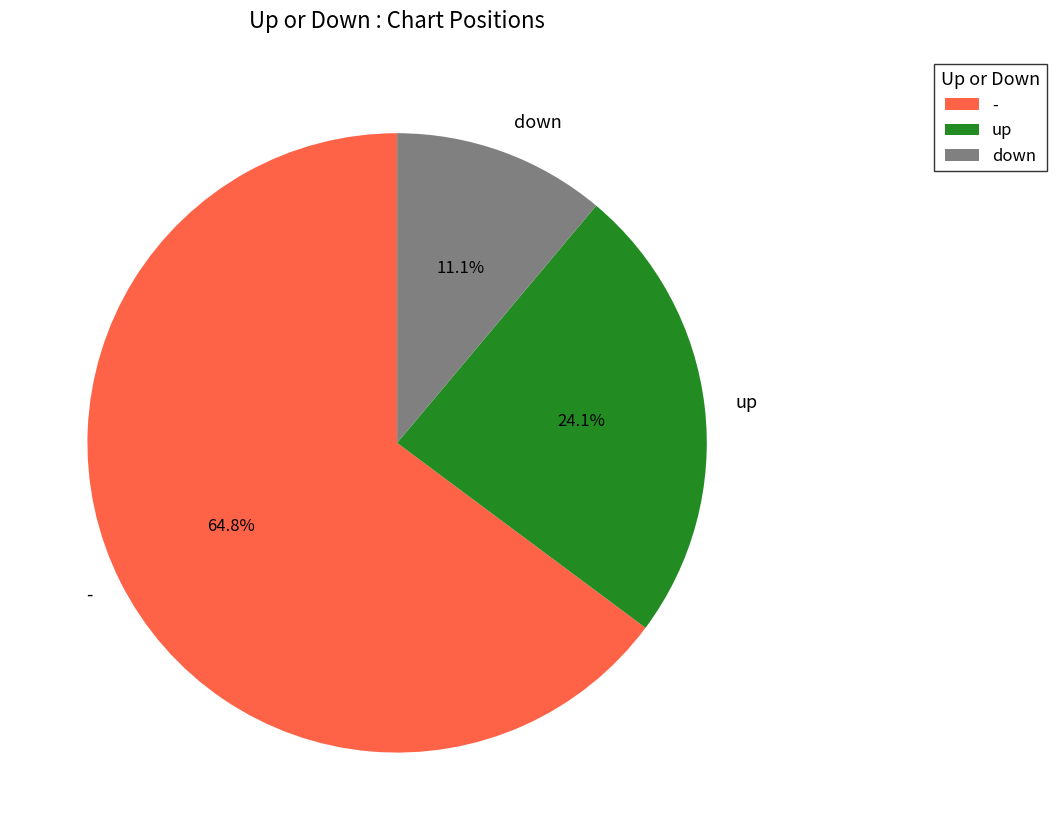

How many slices are in this pie chart?

3